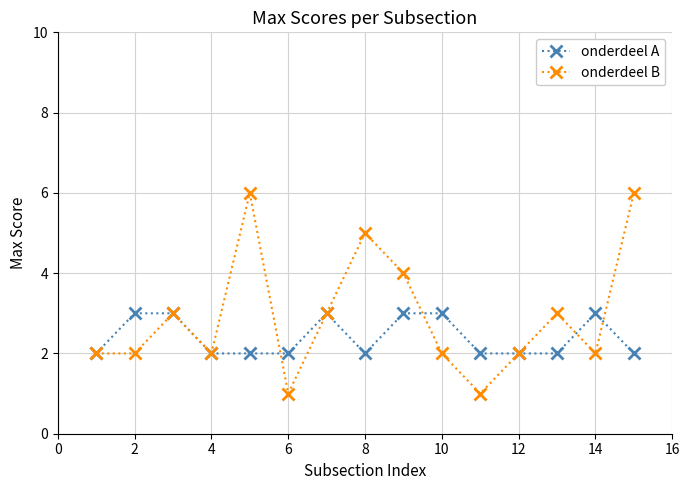

Which series has the widest spread of values?

onderdeel B